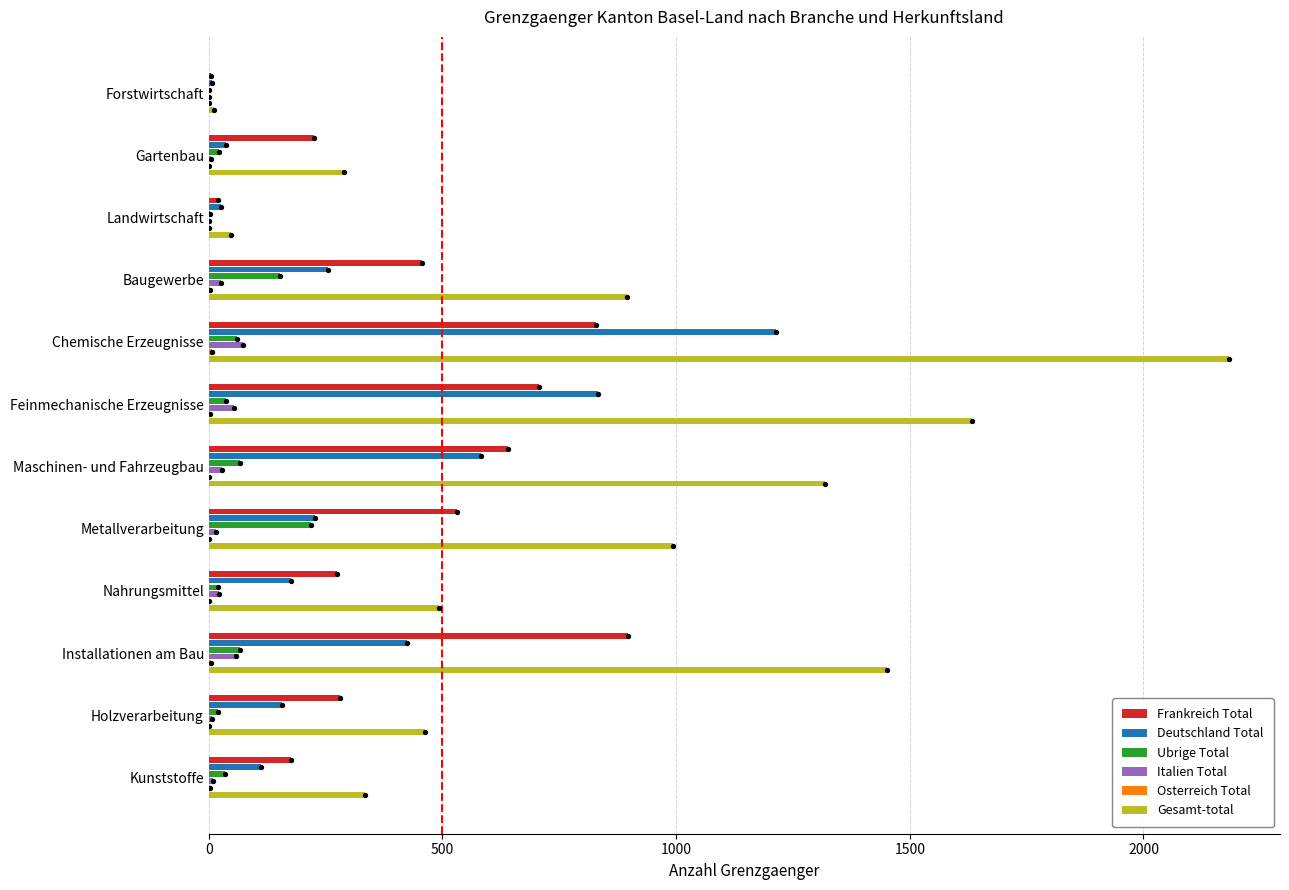

What is the sum of all Frankreich Total values?

5043